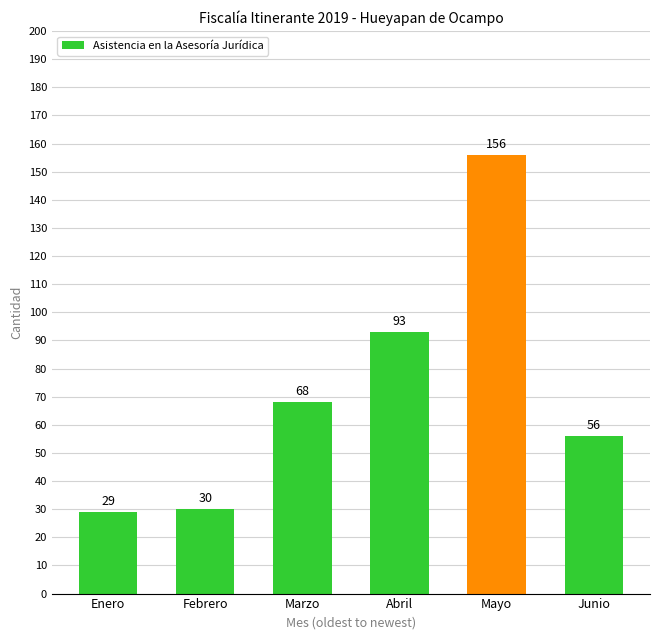

Between Junio and Marzo, which is larger?

Marzo